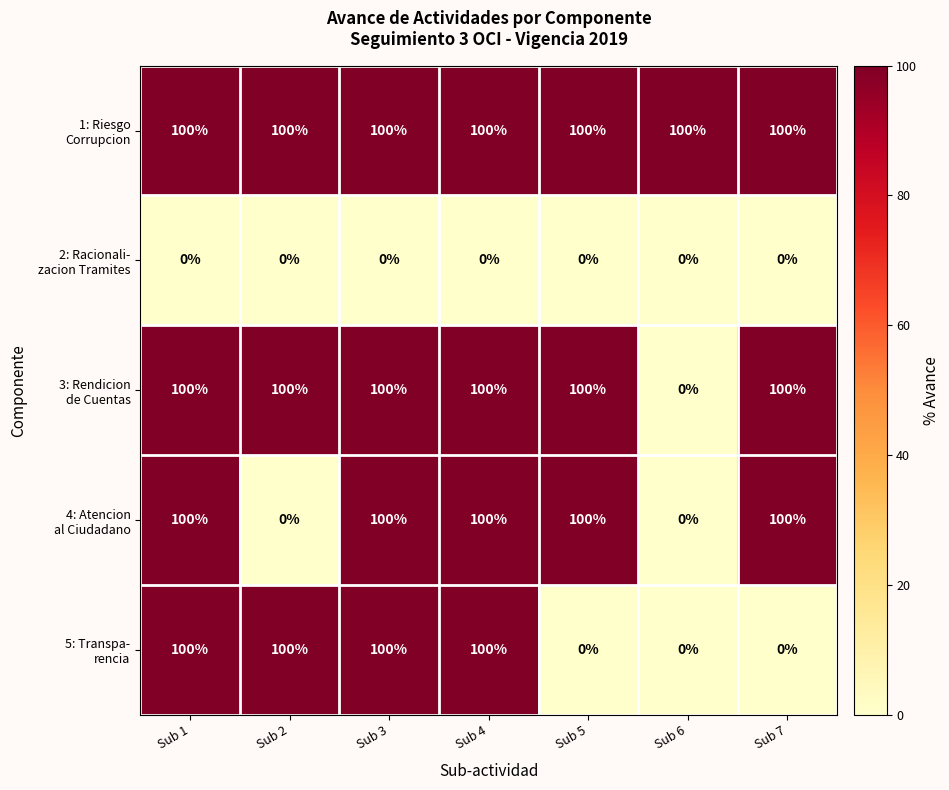

At how many categories does at least one series exceed 27?

7